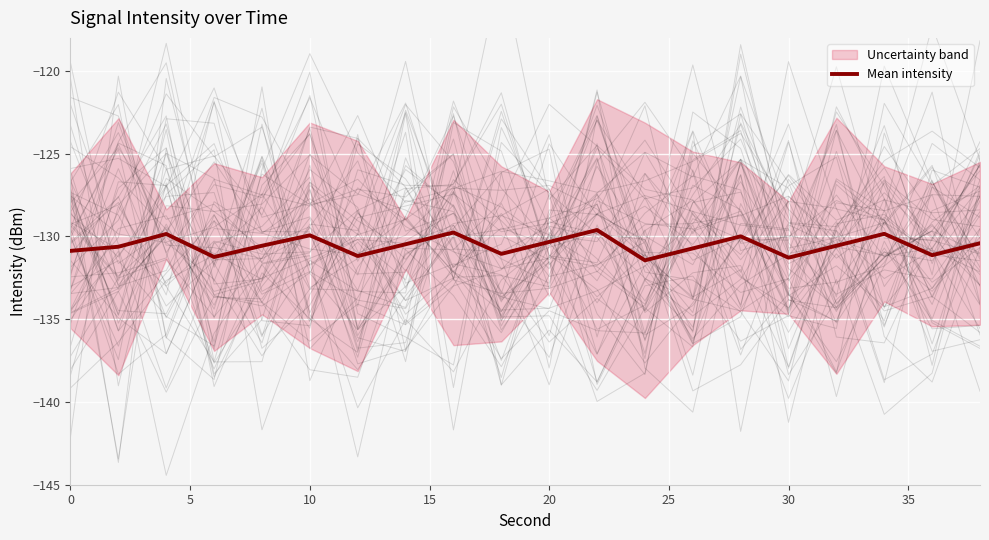

True or false: the data has more than 0 interior local peaks.

True